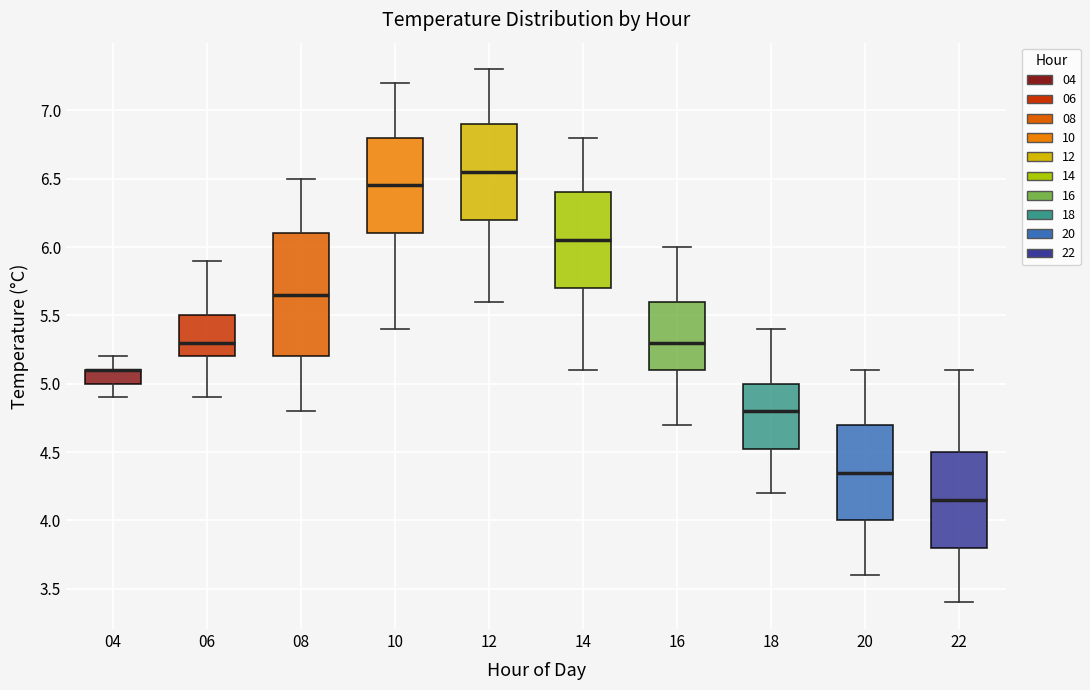

Reading left to right, read every box against the y-axis: the position of its median line, the range the box covers, and the ends of its whiskers. The values are not printed on the chart, so give them approximately, as read against the axis.

04: median 5.10 (drawn on the box's upper edge), box 5.00 to 5.10, whiskers 4.90 to 5.20
06: median 5.30, box 5.20 to 5.50, whiskers 4.90 to 5.90
08: median 5.65, box 5.20 to 6.10, whiskers 4.80 to 6.50
10: median 6.45, box 6.10 to 6.80, whiskers 5.40 to 7.20
12: median 6.55, box 6.20 to 6.90, whiskers 5.60 to 7.30
14: median 6.05, box 5.70 to 6.40, whiskers 5.10 to 6.80
16: median 5.30, box 5.10 to 5.60, whiskers 4.70 to 6.00
18: median 4.80, box 4.55 to 5.00, whiskers 4.20 to 5.40
20: median 4.35, box 4.00 to 4.70, whiskers 3.60 to 5.10
22: median 4.15, box 3.80 to 4.50, whiskers 3.40 to 5.10